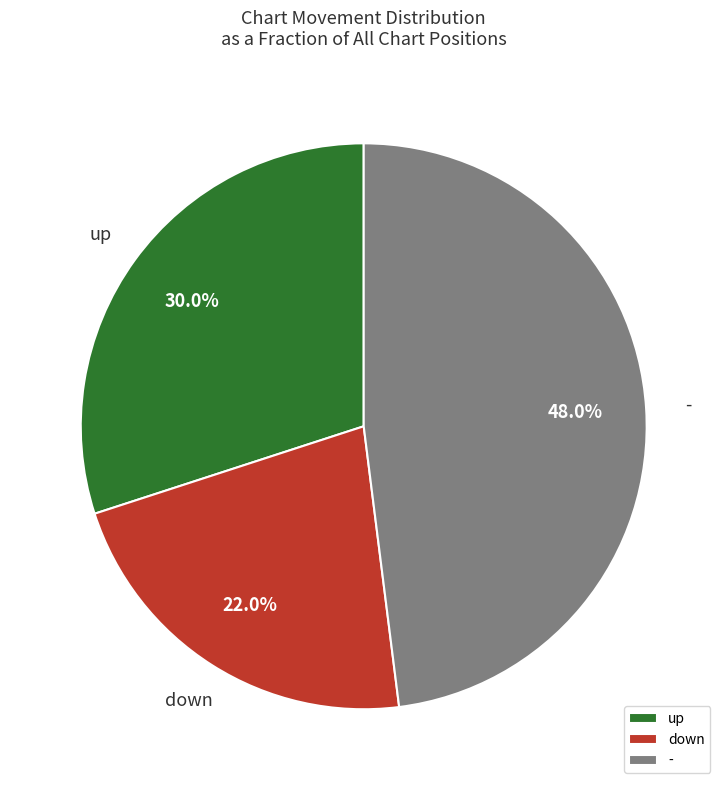

Which has a higher value, down or up?

up